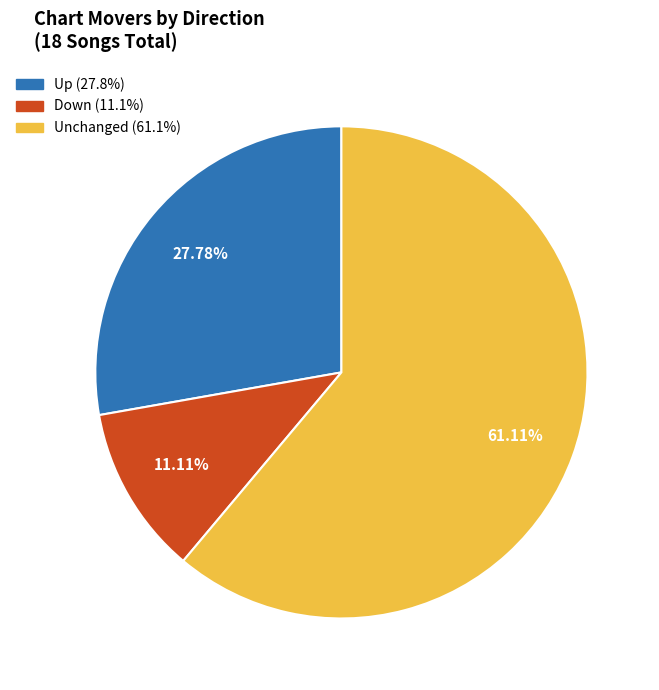

Is there any slice that represents more than half of the pie?

Yes